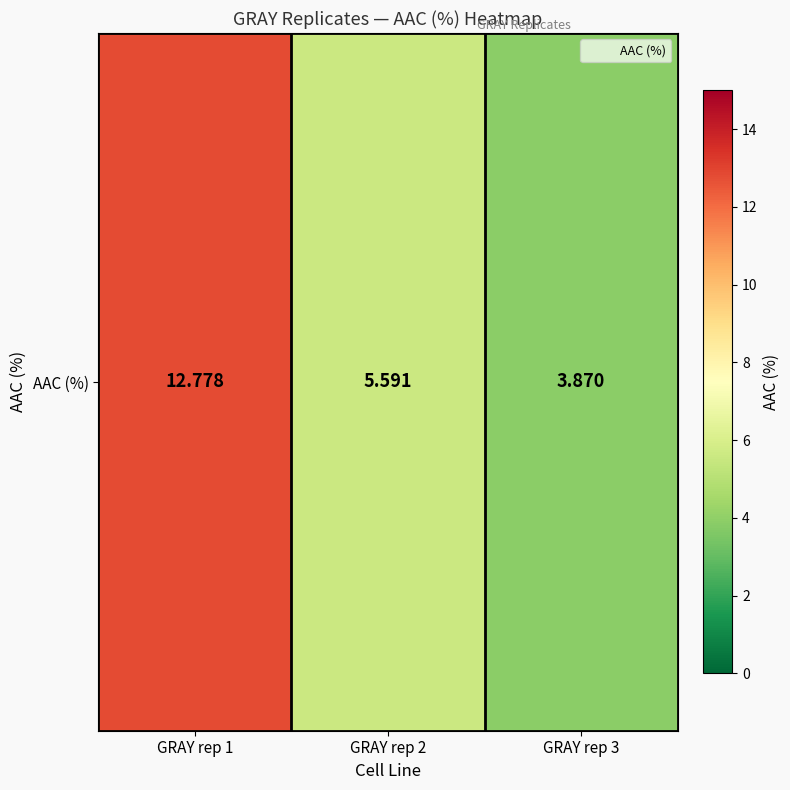

Count the number of data series in this chart.

1